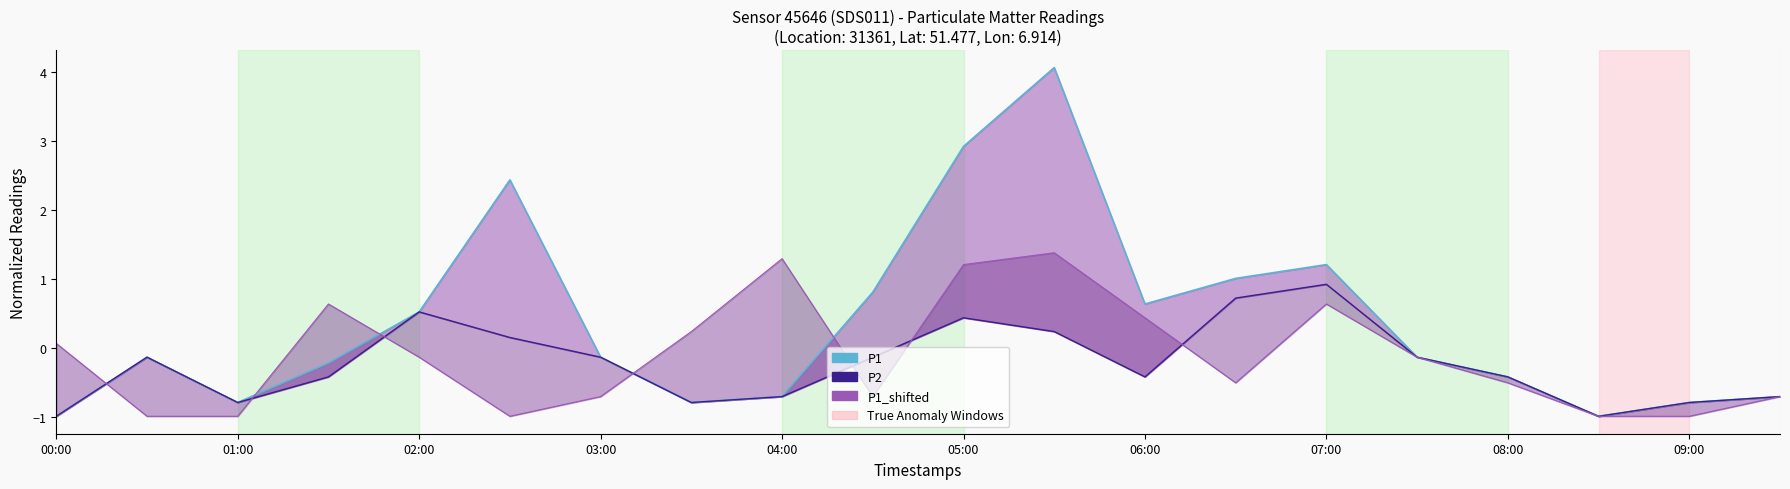

At which label is the value closest to 1?

13